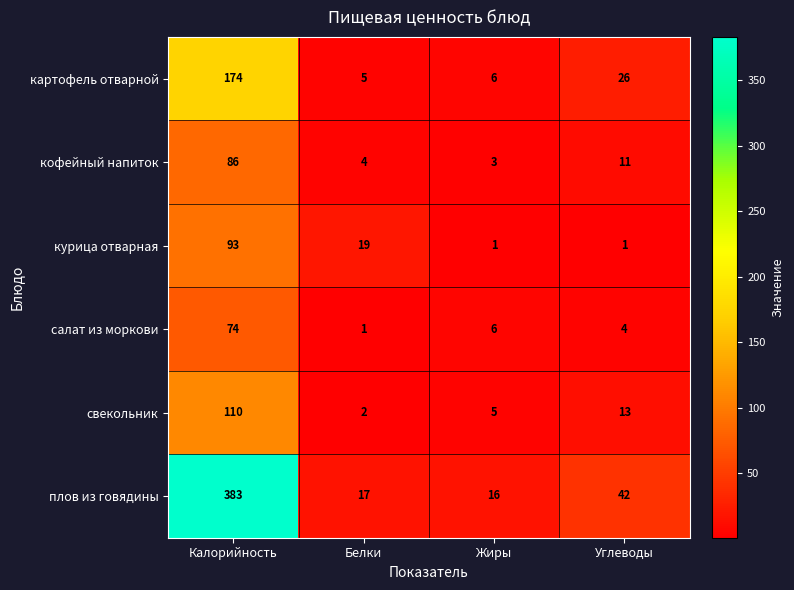

What is the difference between the maximum and minimum values in the плов из говядины series?

367